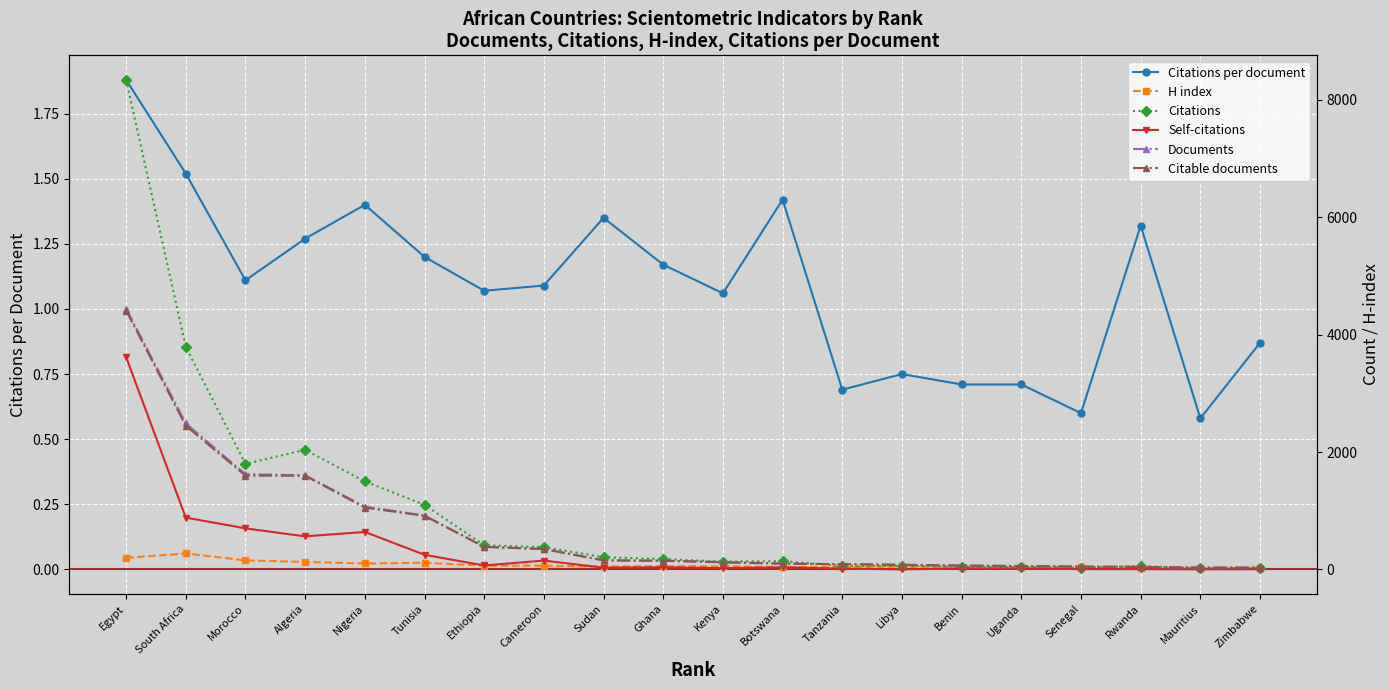

How many lines are shown in the chart?

6